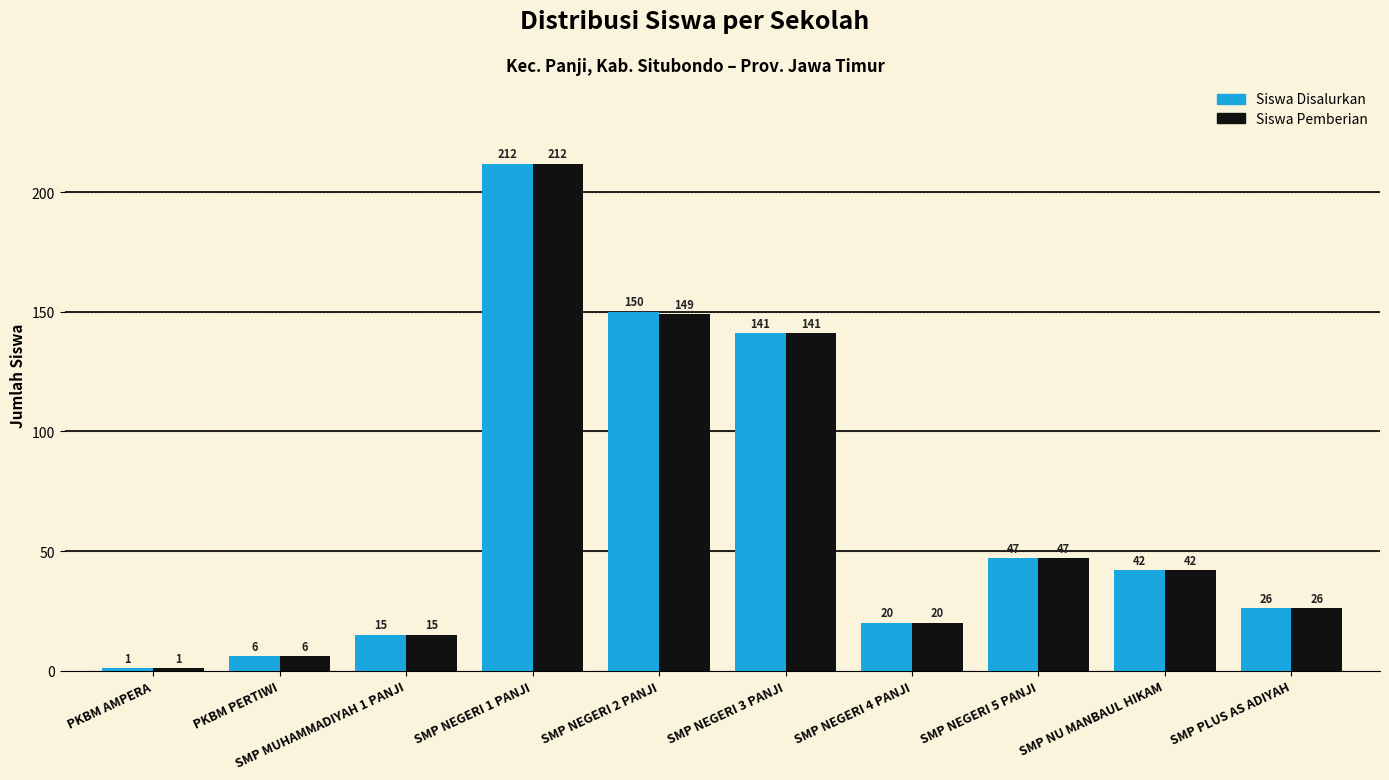

The value of Siswa Pemberian at SMP PLUS AS ADIYAH is 34. True or false?

False